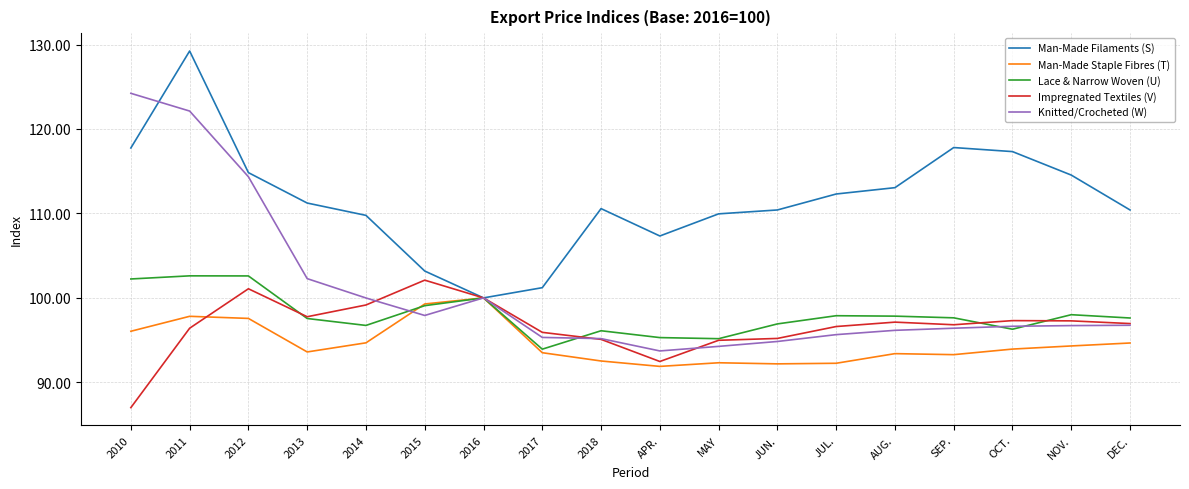

How many interior local valleys does the Man-Made Filaments (S) series have?

2